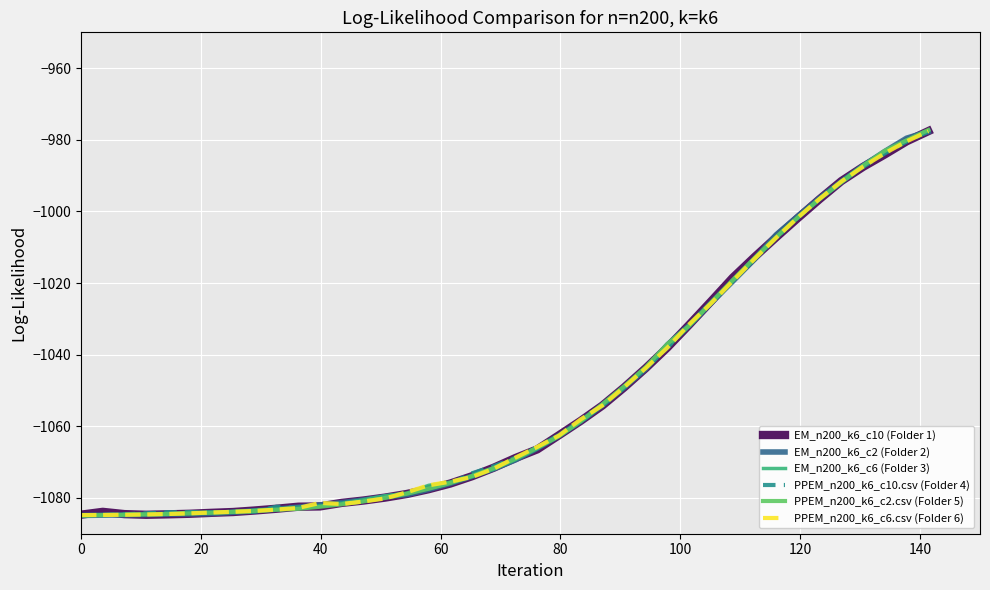

What is the minimum value shown in the chart?

-1085.0